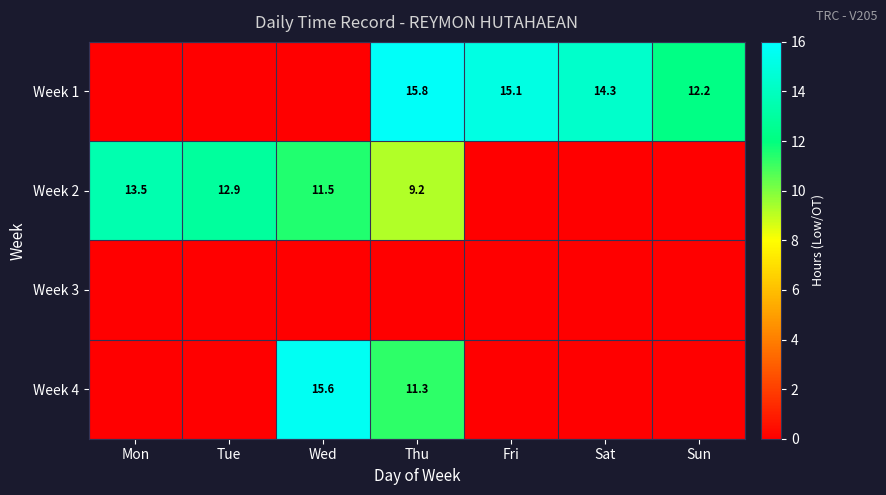

Is it true that Week 2 equals 4.0 at Wed?

False